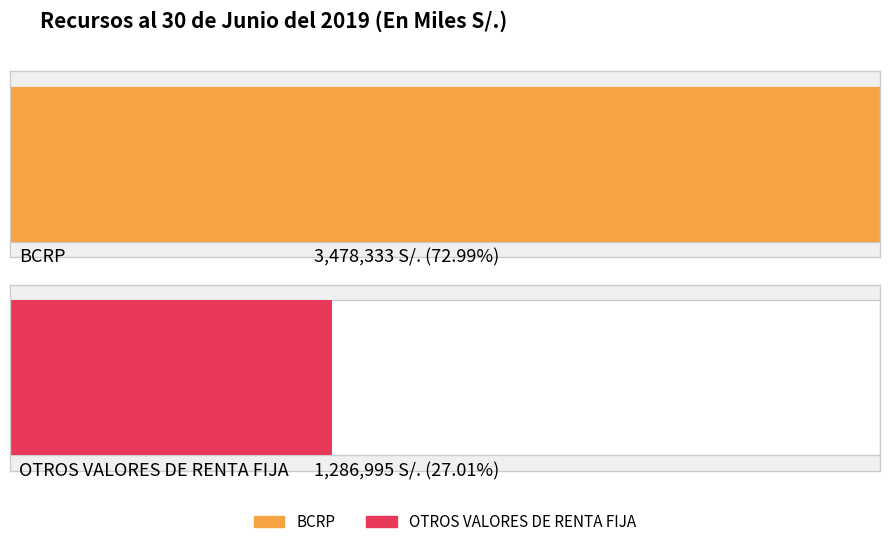

At which label does OTROS VALORES DE RENTA FIJA reach its minimum?

OTROS VALORES DE RENTA FIJA